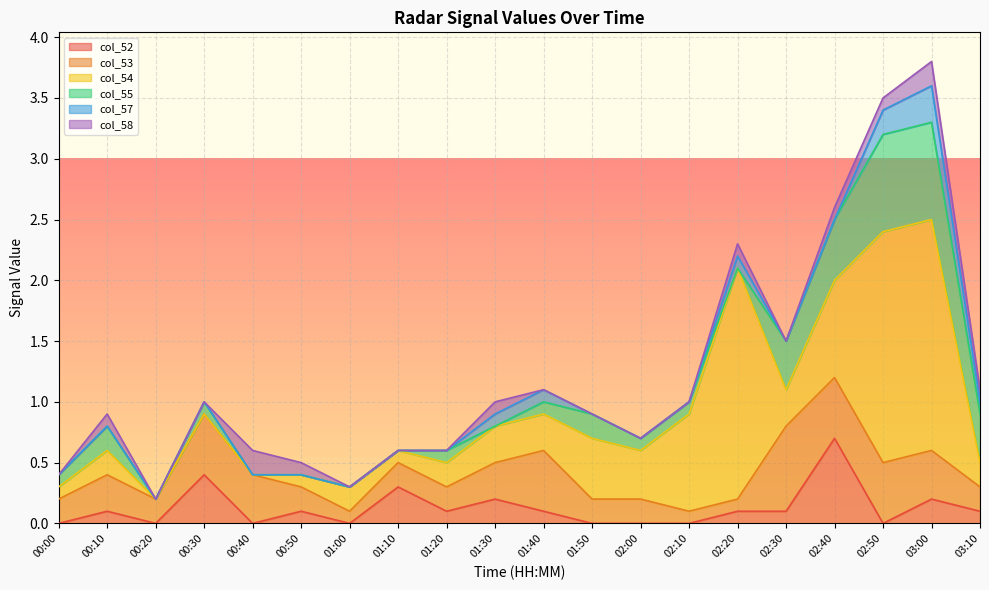

True or false: col_55 has more than 1 points higher than both neighbors.

True